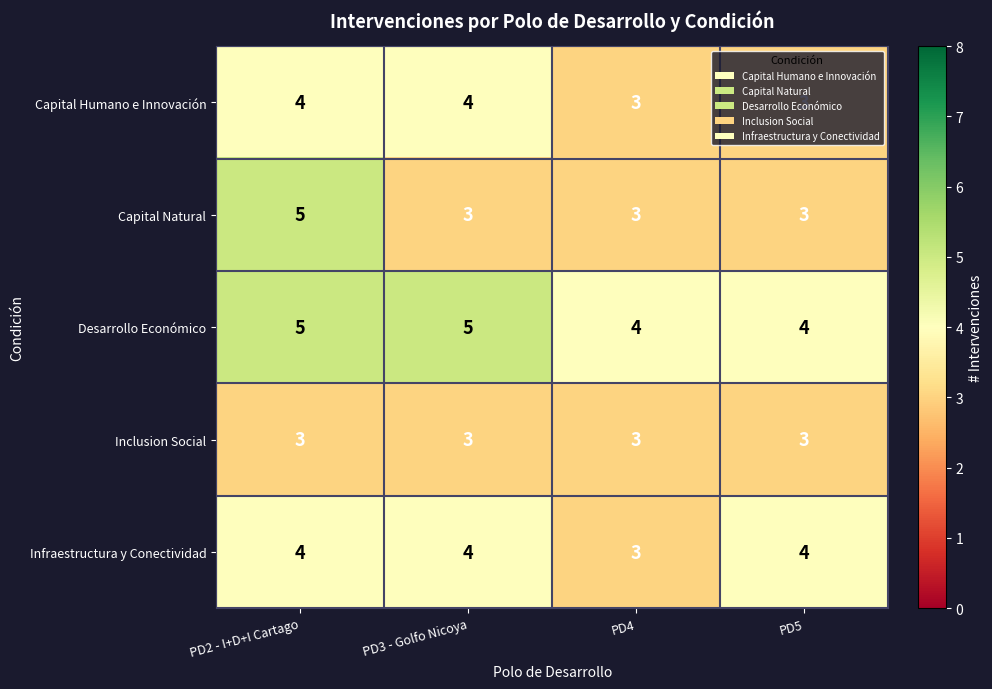

How many Infraestructura y Conectividad values are between 4 and 5?

3